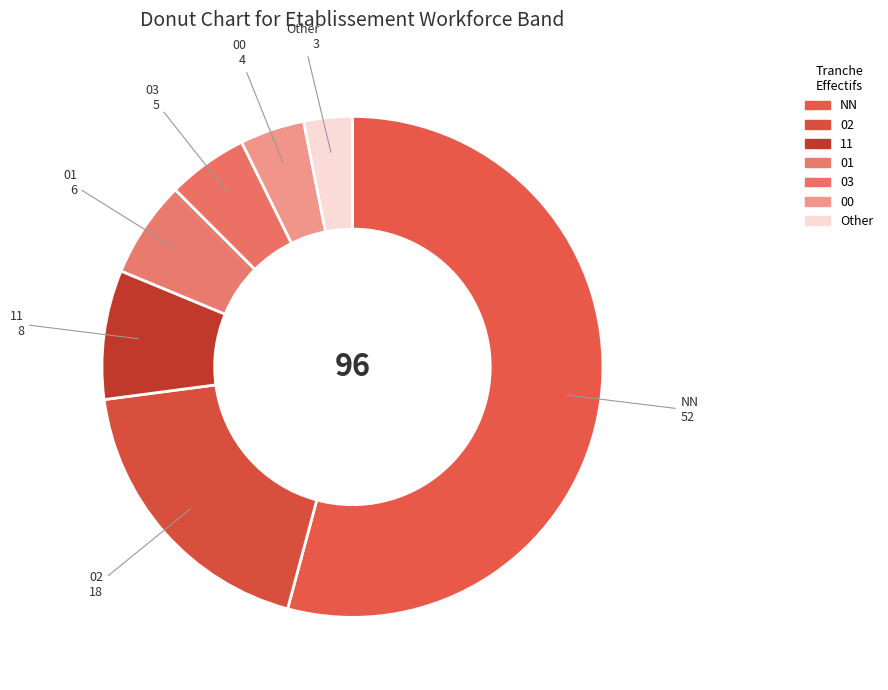

The NN slice represents 46% of the pie. True or false?

False